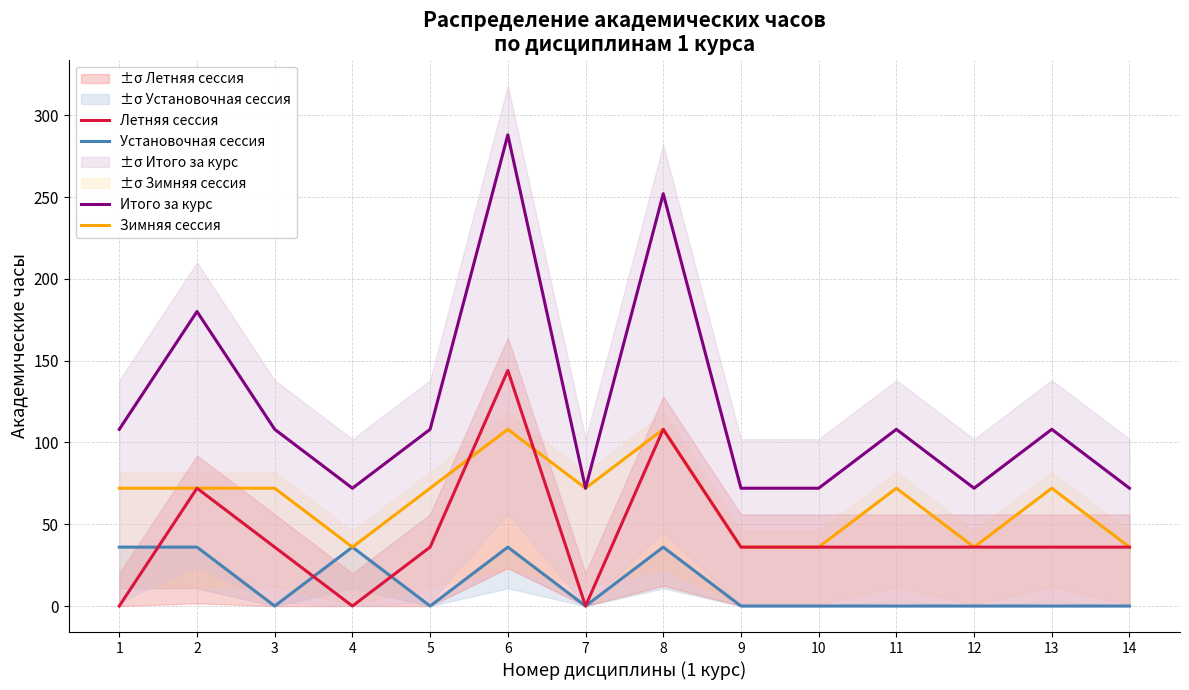

Reading left to right, what are all the values shown in this chart?

Установочная сессия: 36	36	0	36	0	36	0	36	0	0	0	0	0	0
Зимняя сессия: 72	72	72	36	72	108	72	108	36	36	72	36	72	36
Летняя сессия: 0	72	36	0	36	144	0	108	36	36	36	36	36	36
Итого за курс: 108	180	108	72	108	288	72	252	72	72	108	72	108	72